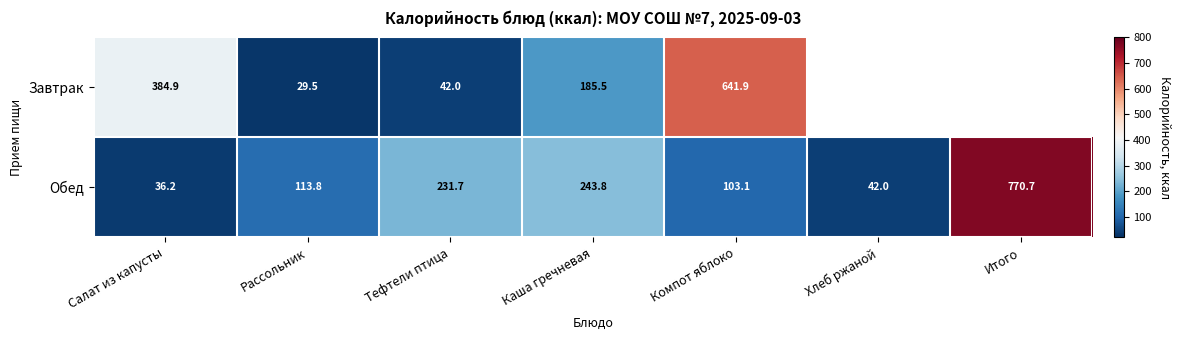

At which label does Обед first exceed 113?

Рассольник